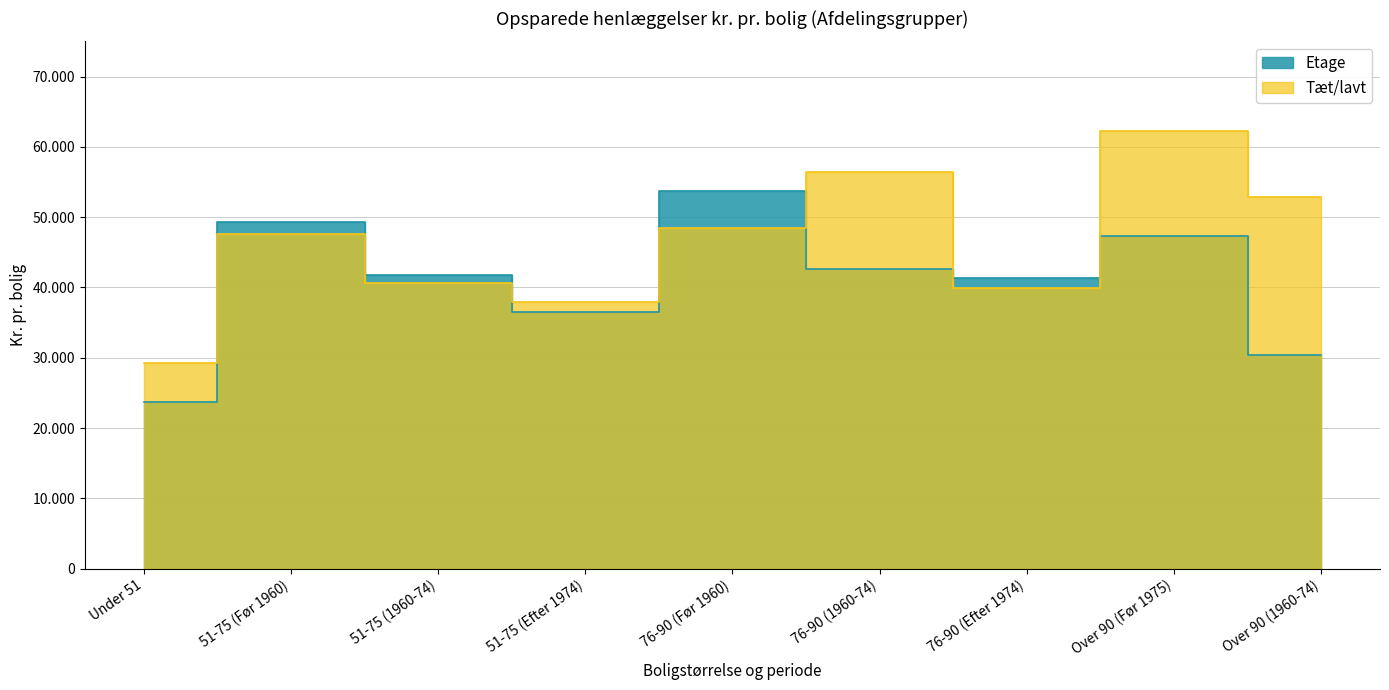

How many distinct data groups are displayed?

2